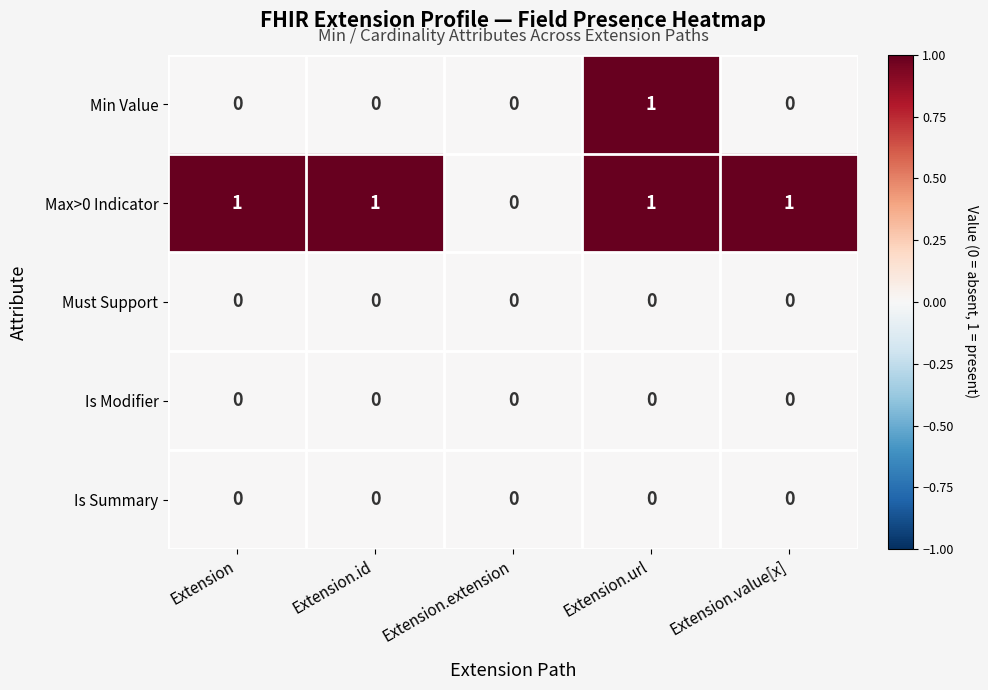

The value of Must Support at Extension.extension is 0. True or false?

True